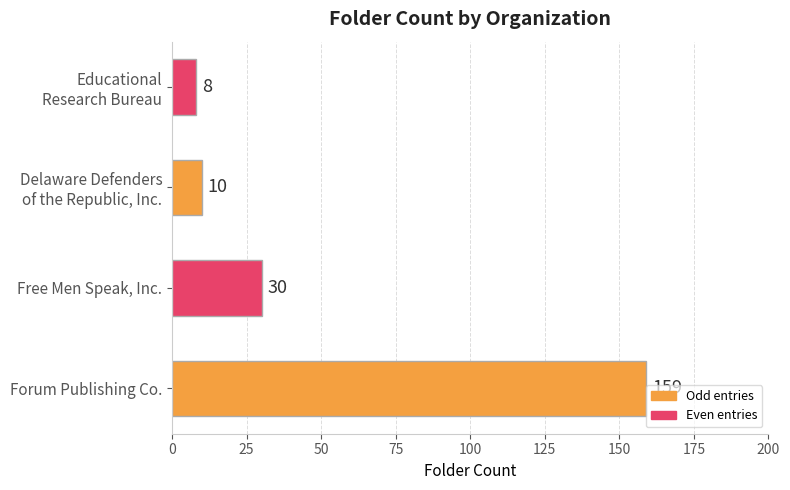

Between Forum Publishing Co. and Free Men Speak, Inc., which is larger?

Forum Publishing Co.